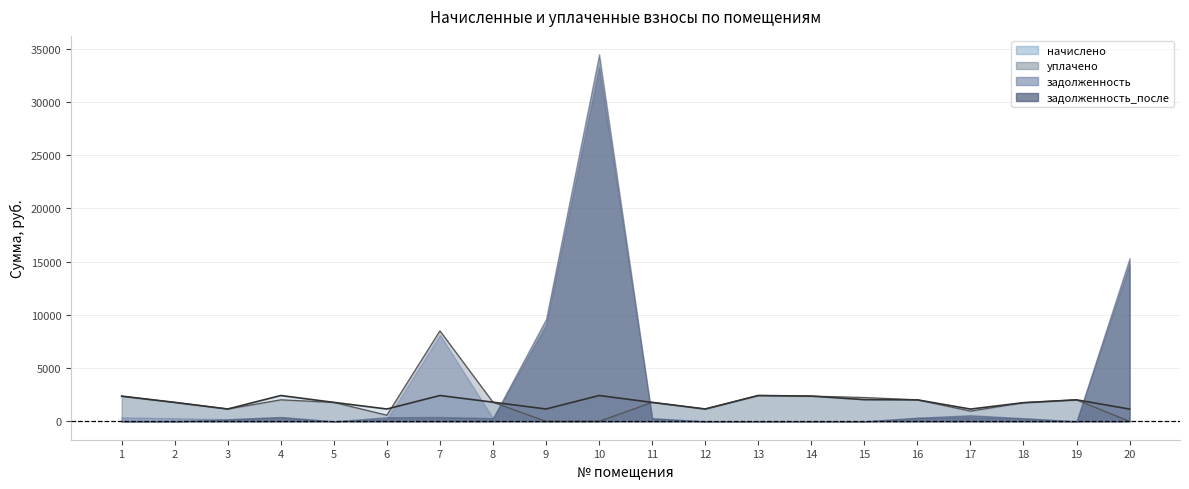

True or false: уплачено has a value of 535.1 at 14.

False